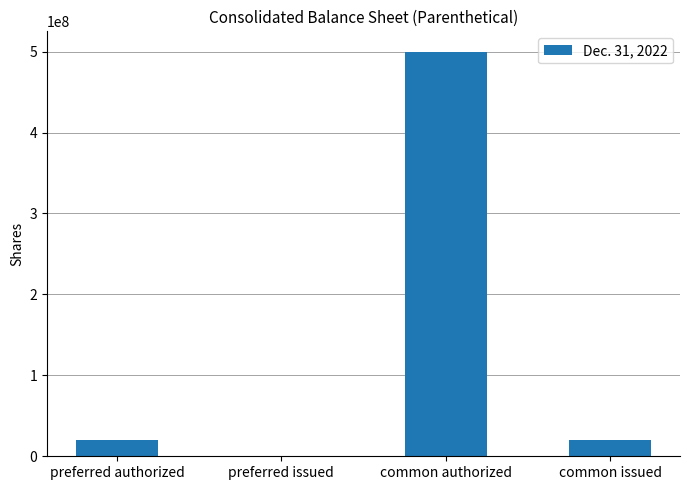

Approximately how many times larger is the value at preferred authorized compared to common issued?

1.0